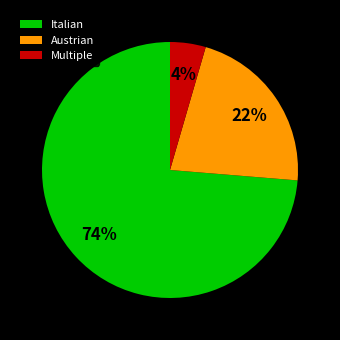

Which category has the smallest portion of the pie?

Multiple